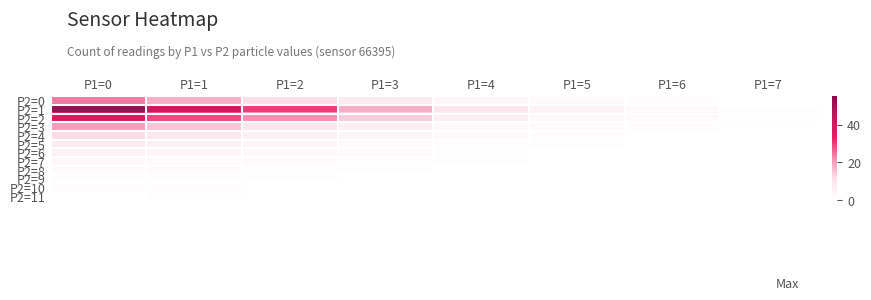

What is the maximum value shown in the chart?

52